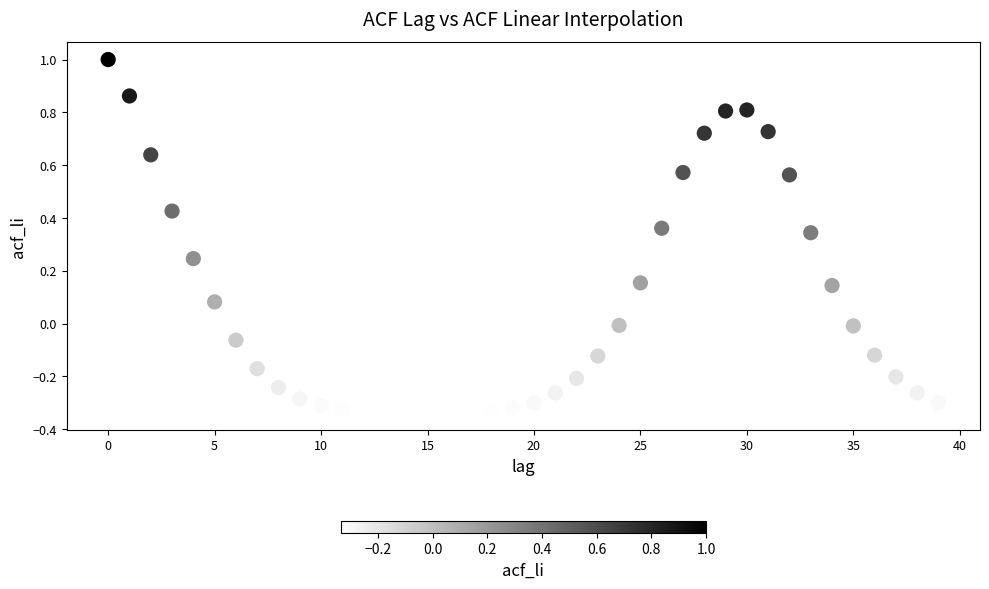

What is the range of Y values (max minus min)?

1.3